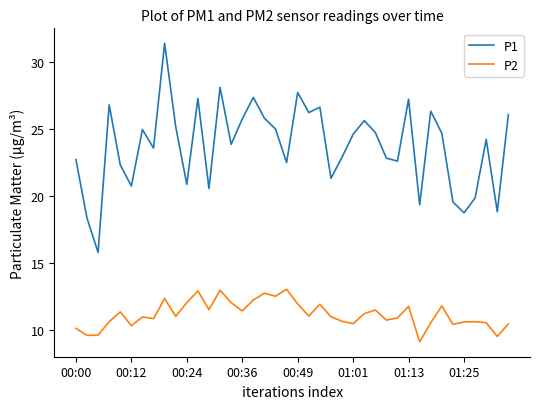

True or false: P1 and P2 intersect in this chart.

False